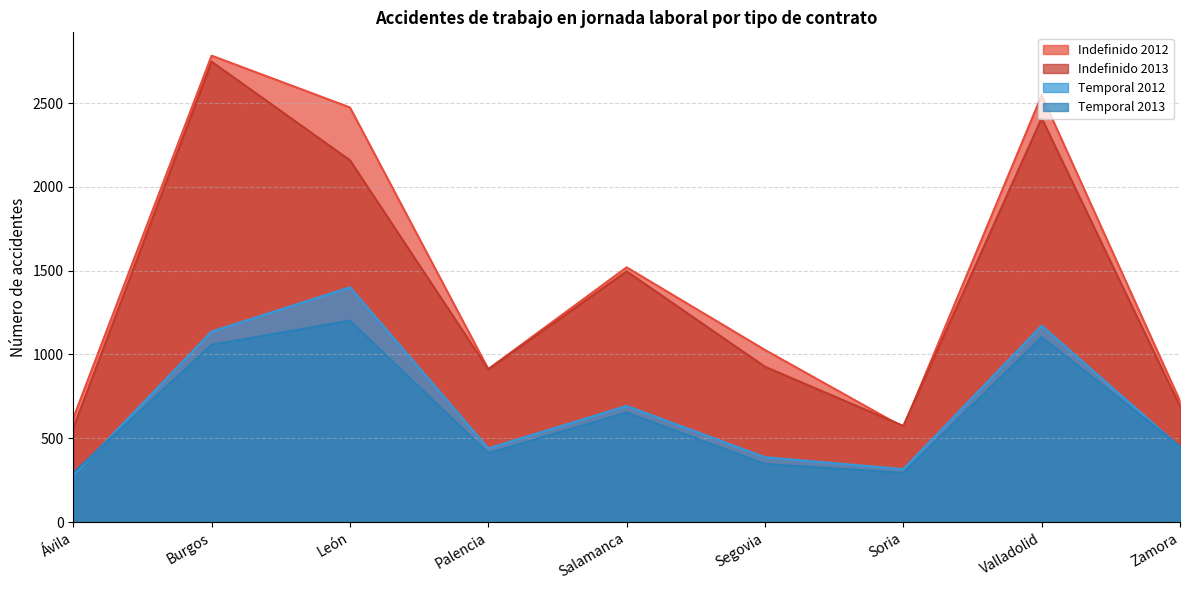

True or false: Indefinido 2012 and Temporal 2012 cross at least once.

False